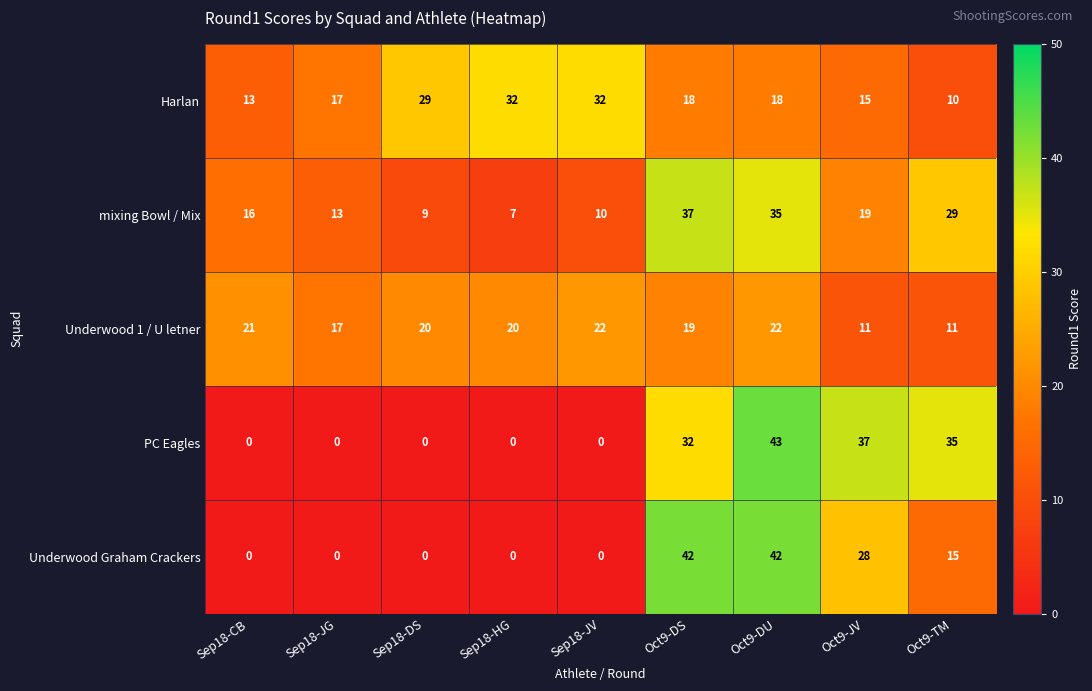

Rank the series by their maximum value, from highest to lowest.

PC Eagles, Underwood Graham Crackers, mixing Bowl / Mix, Harlan, Underwood 1 / U letner